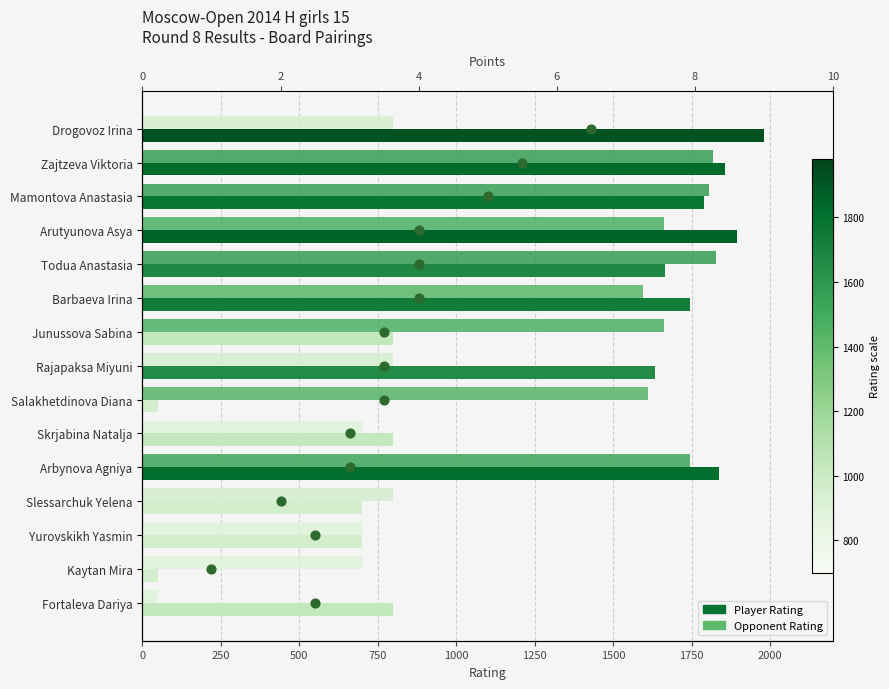

What is the change in value from 0 to 1500?

+6